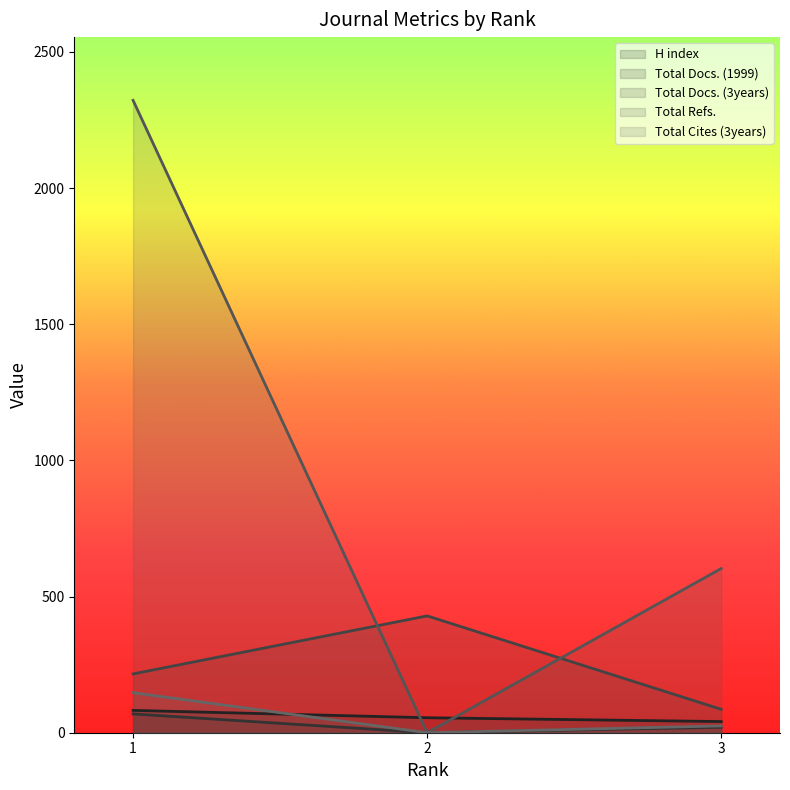

Between 1 and 2, which series saw the biggest shift?

Total Refs.